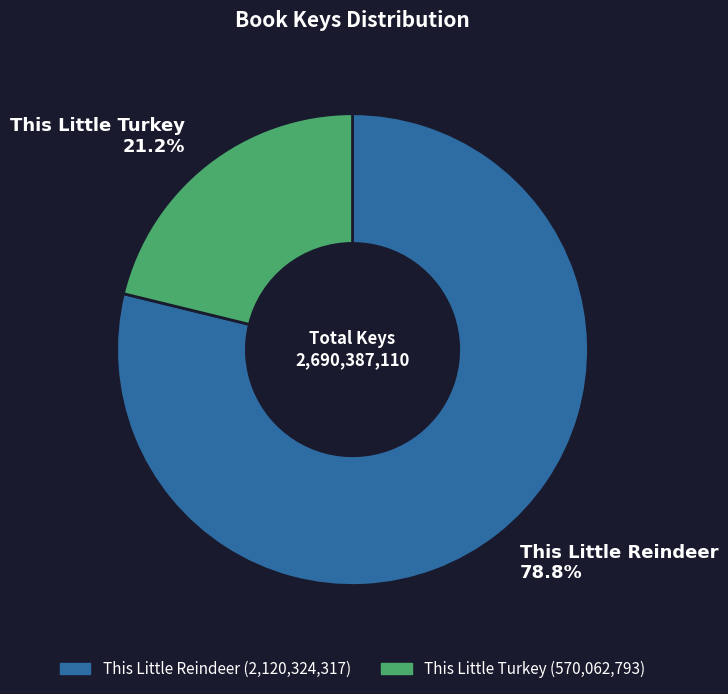

How many segments does this pie chart have?

2